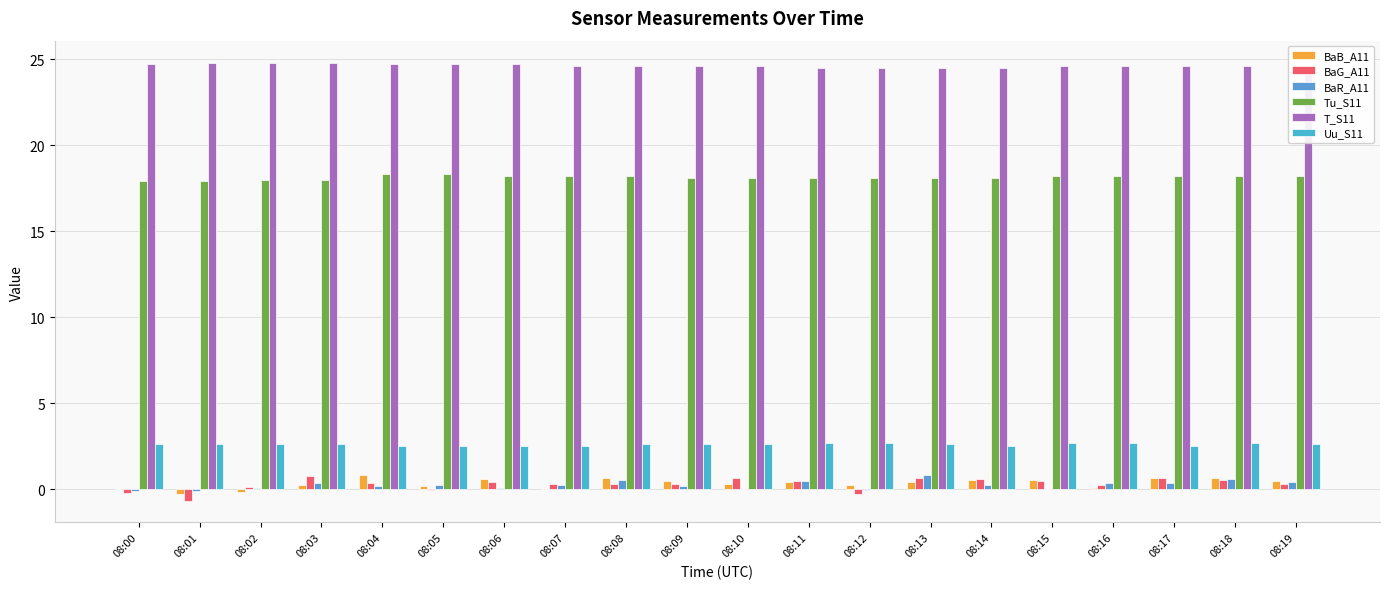

Which series has the largest range (max minus min)?

BaG_A11